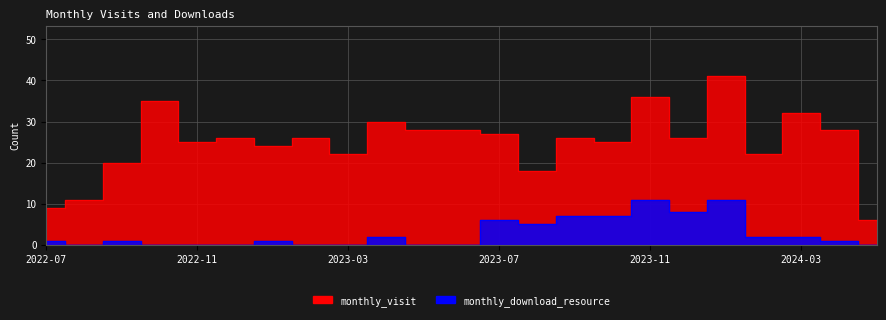

Which series has the widest spread of values?

monthly_visit